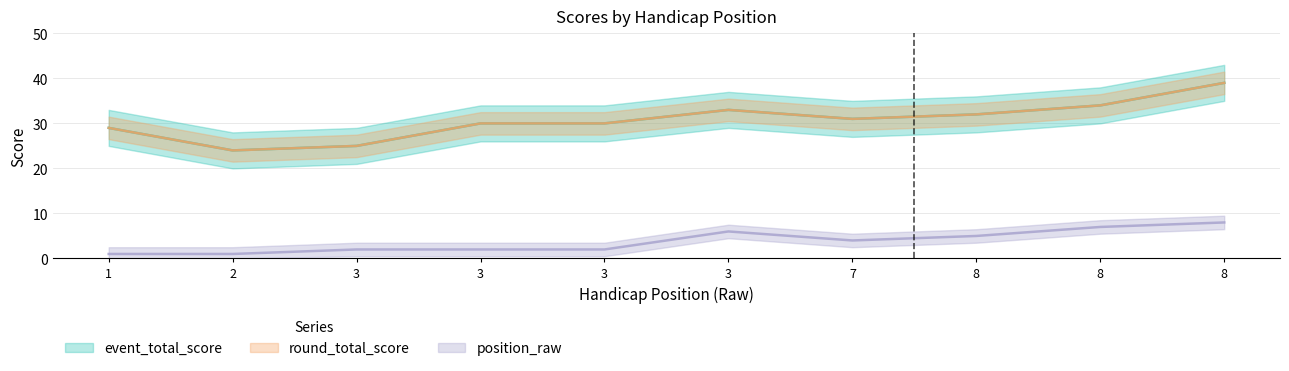

At which label does position_raw first exceed 4?

3